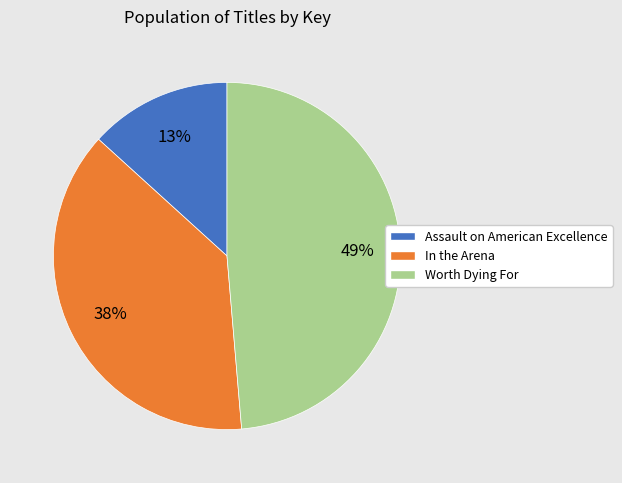

Rank the categories by value from highest to lowest.

Worth Dying For, In the Arena, Assault on American Excellence